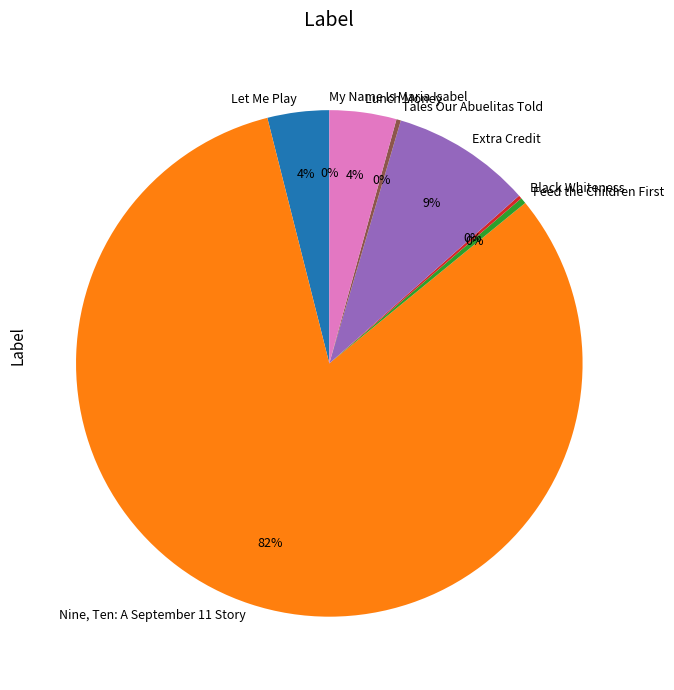

Which slice is the largest?

Nine, Ten: A September 11 Story